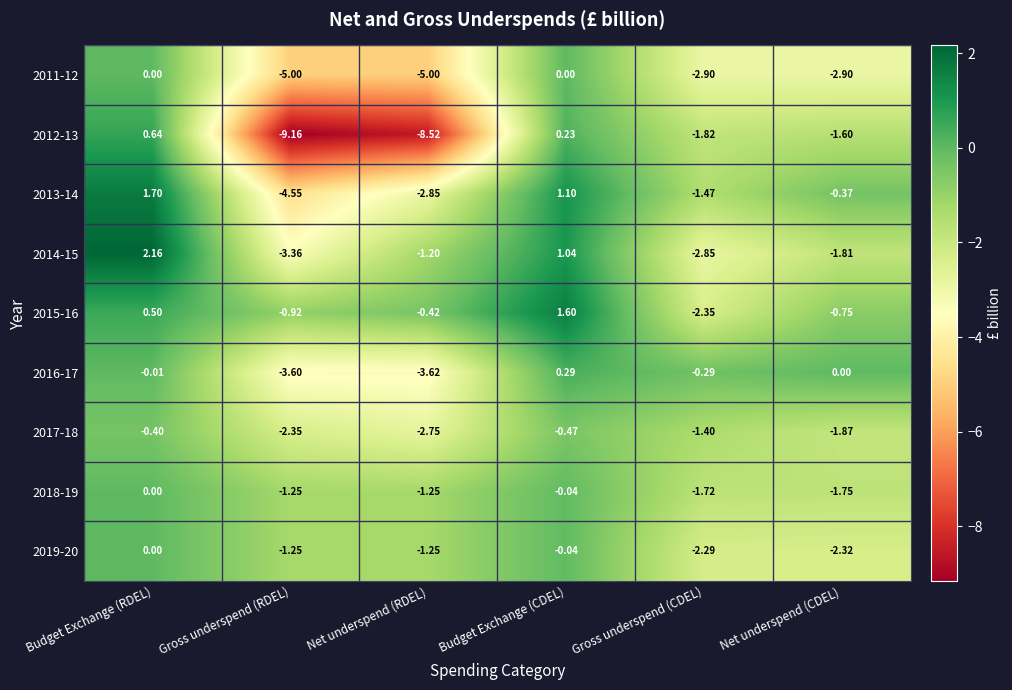

At which label does 2018-19 first exceed -1?

Budget Exchange (RDEL)